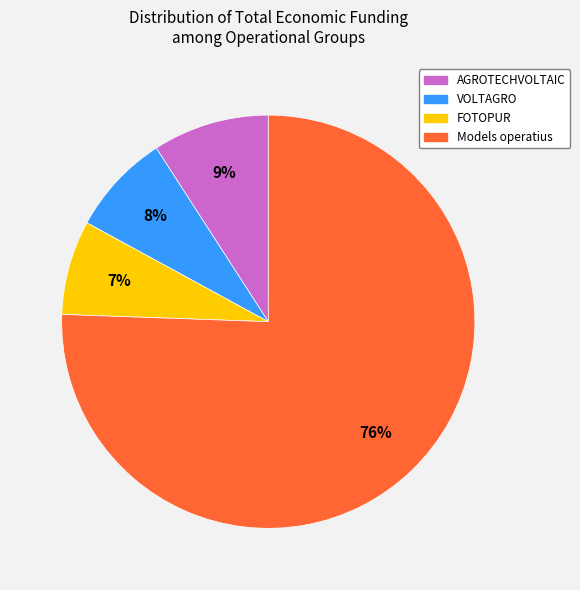

How many slices are in this pie chart?

4